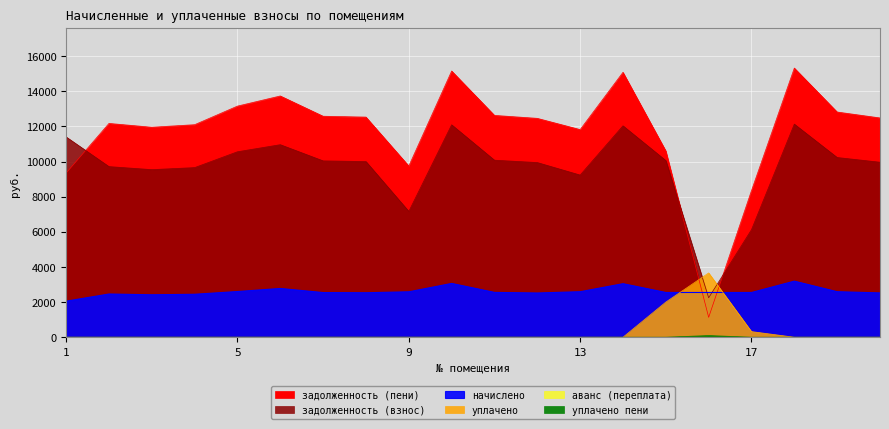

True or false: уплачено пени has more than 0 interior local peaks.

True